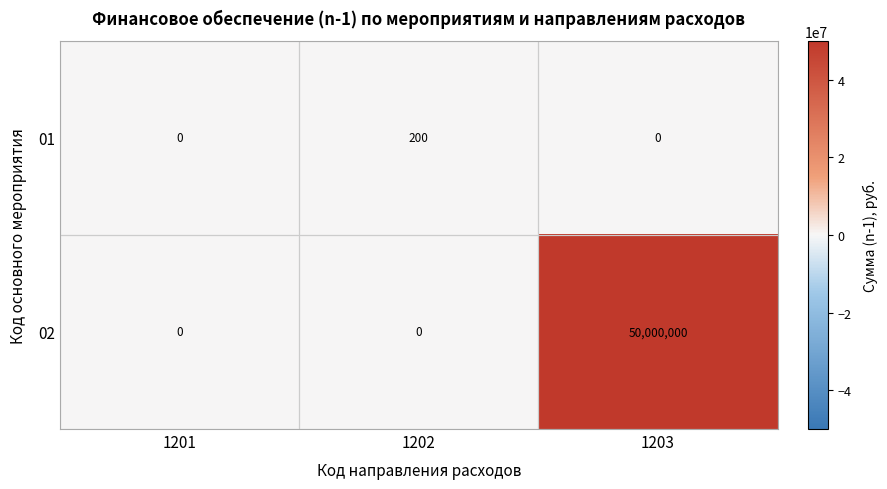

What is the total value across all series at 1202?

200